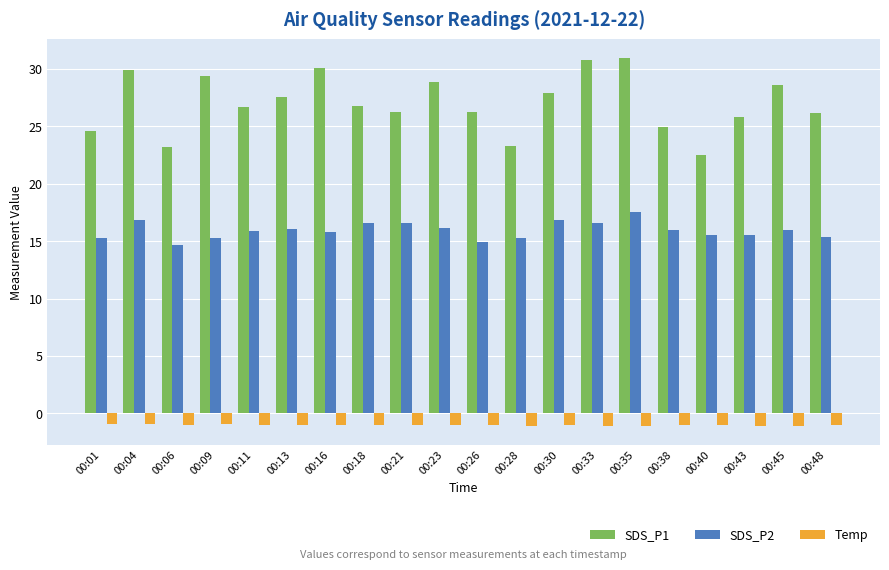

Read the Temp value at 00:45.

-1.1